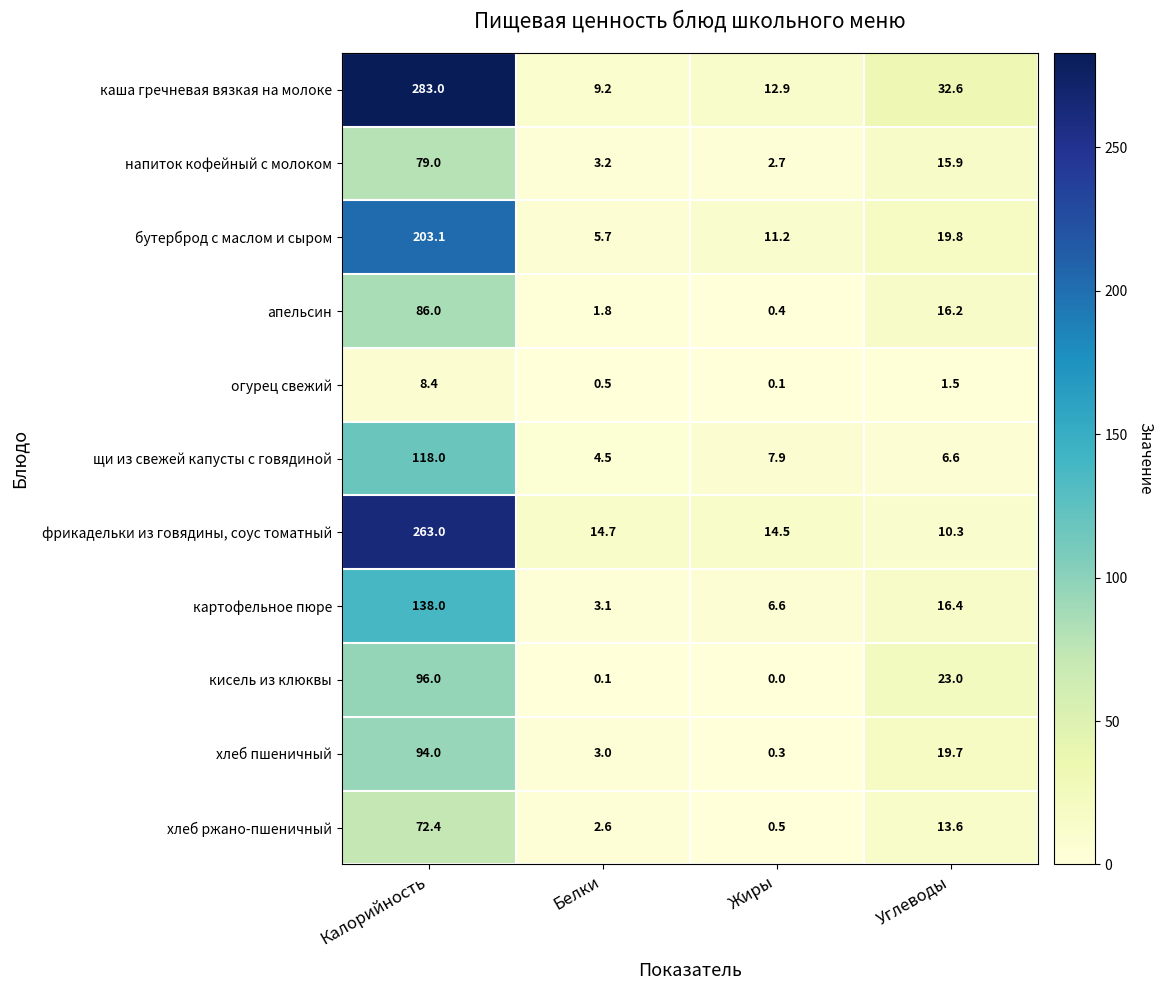

True or false: апельсин has a value of 0.6 at Белки.

False